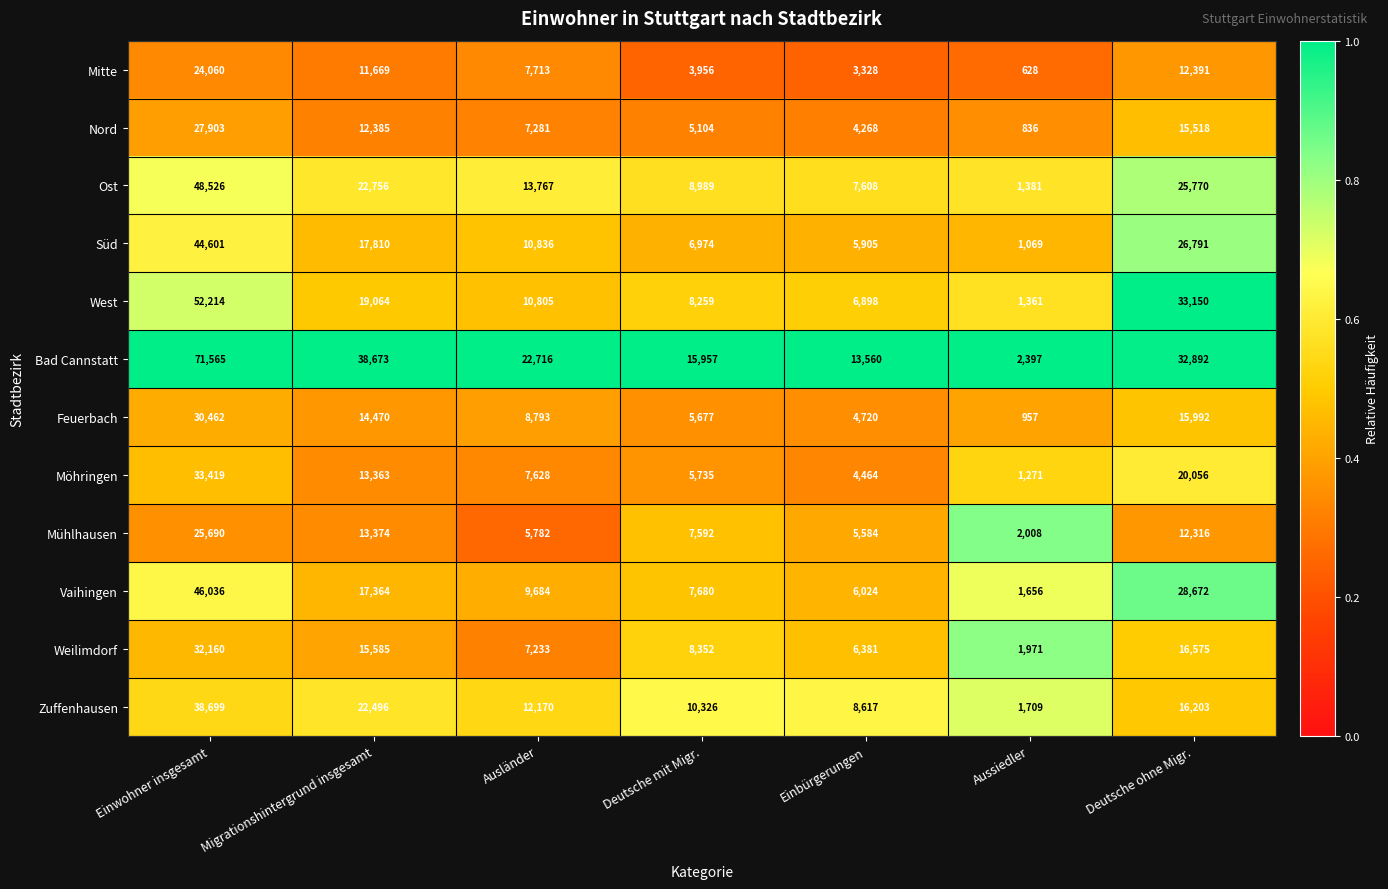

The Süd series shows 6974 at Deutsche mit Migr.. True or false?

True